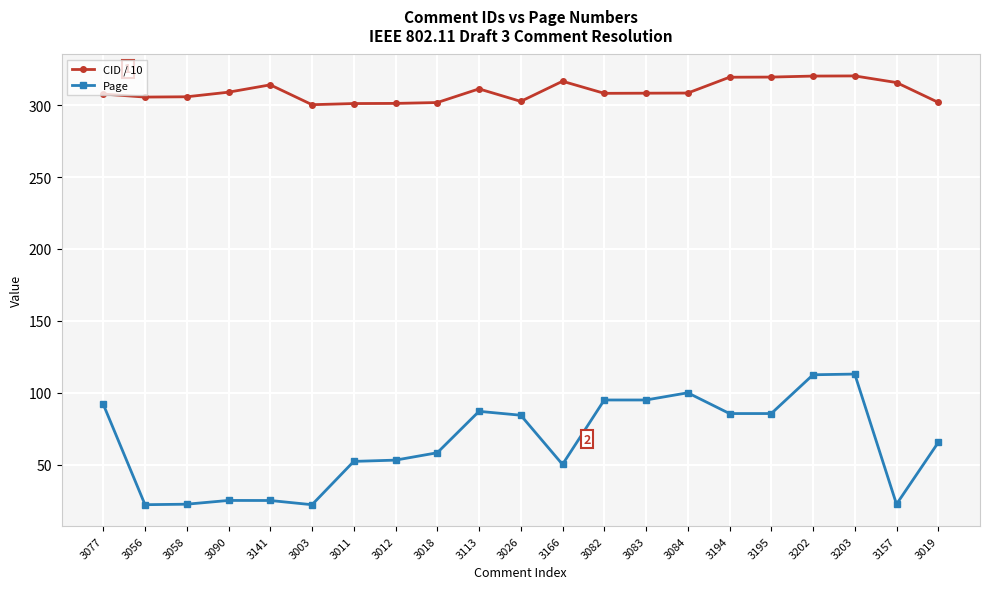

Which series has the largest total across all categories?

CID / 10